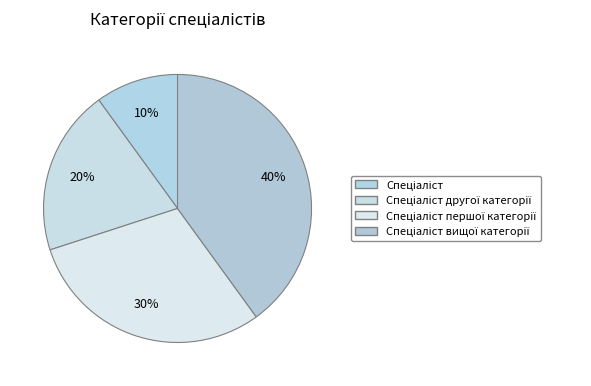

Is there any slice that represents more than half of the pie?

No